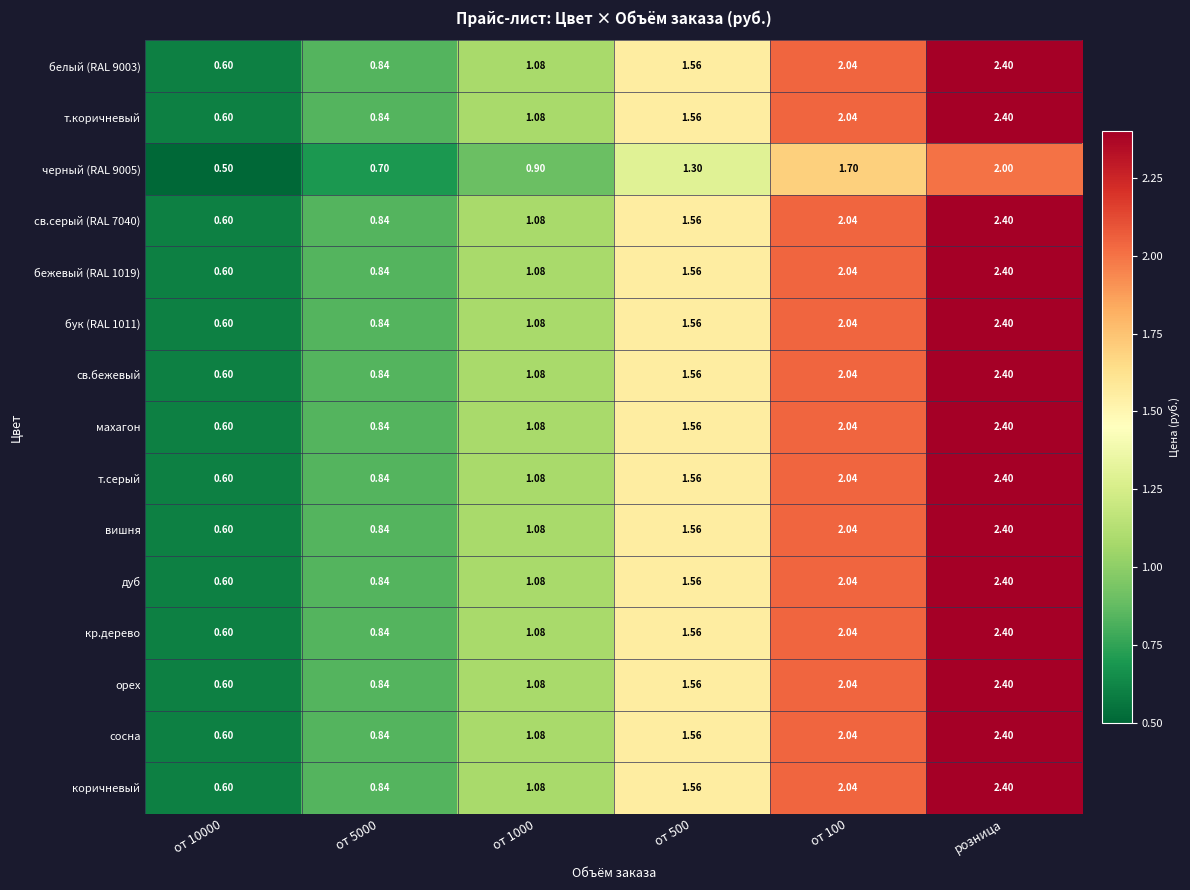

Which category has the highest value in the сосна series?

розница